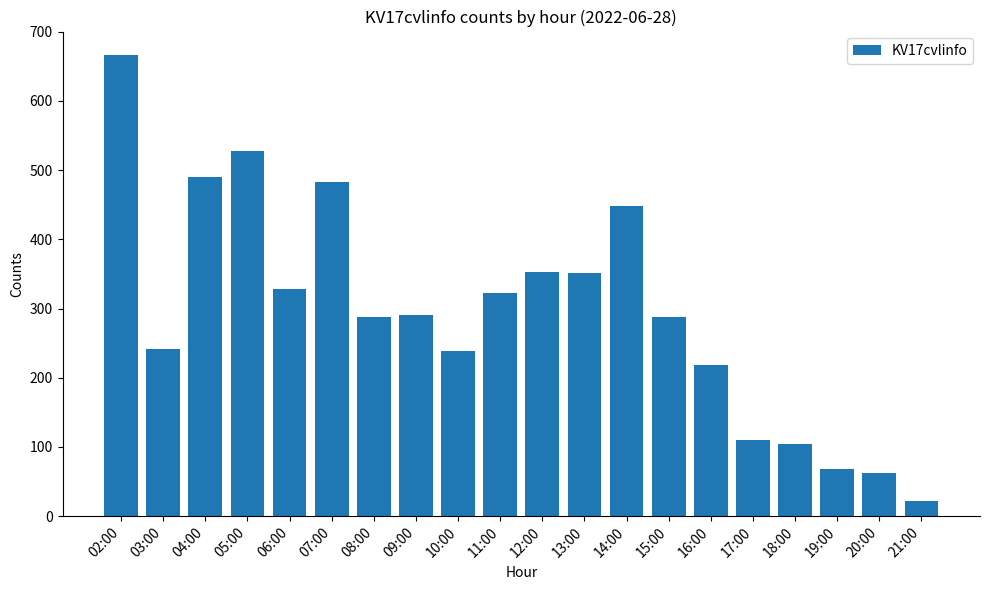

Approximately how many times larger is the value at 14:00 compared to 15:00?

1.6